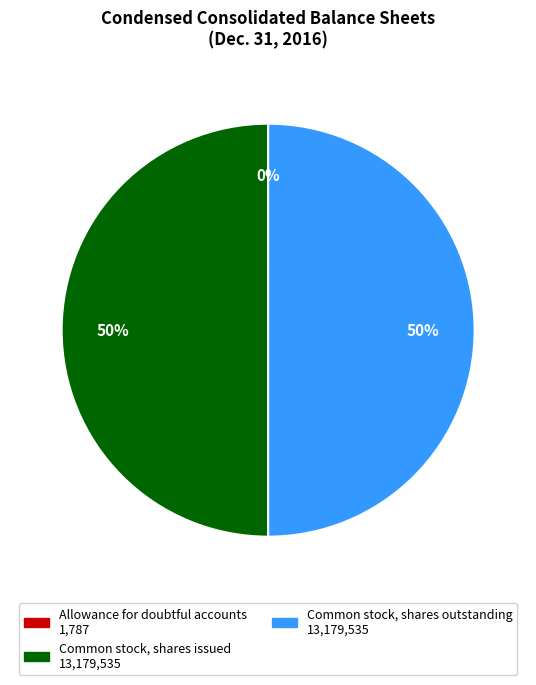

To the nearest percent, what is the difference between the largest and smallest slice percentages?

50%